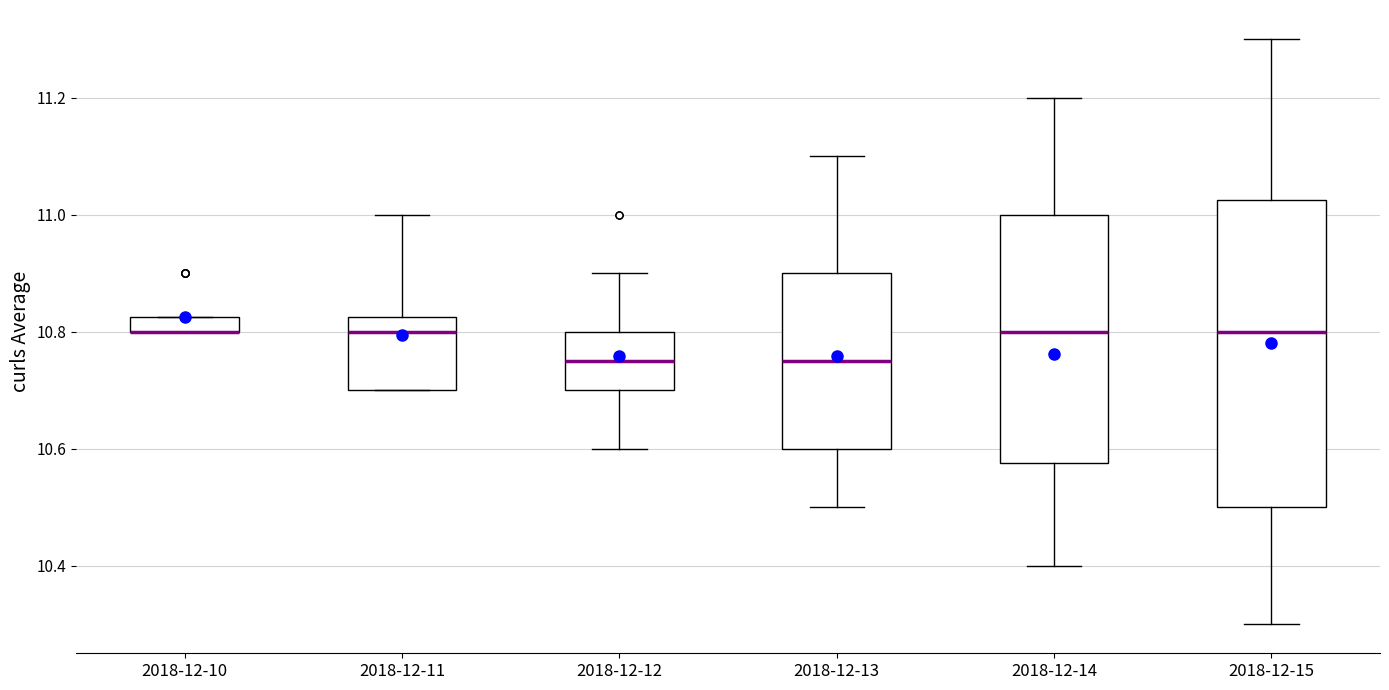

Which box is the tallest, from its lower edge to its upper edge?

2018-12-15